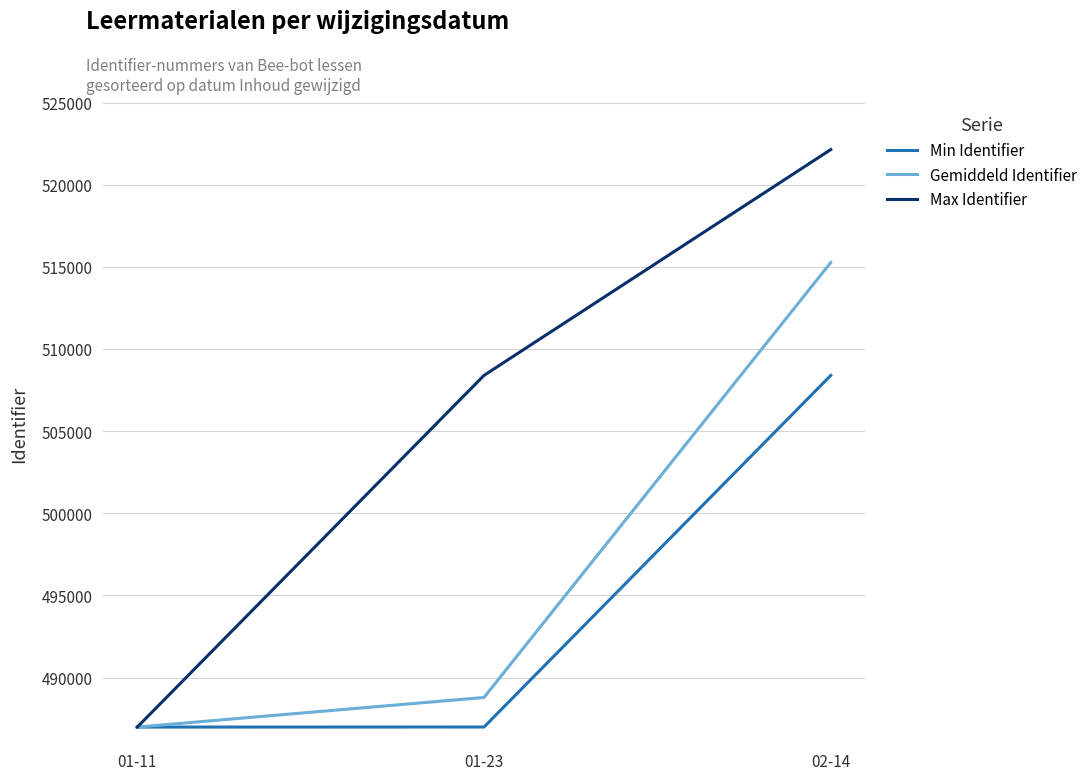

Which series changed the most between 01-11 and 02-14?

Max Identifier